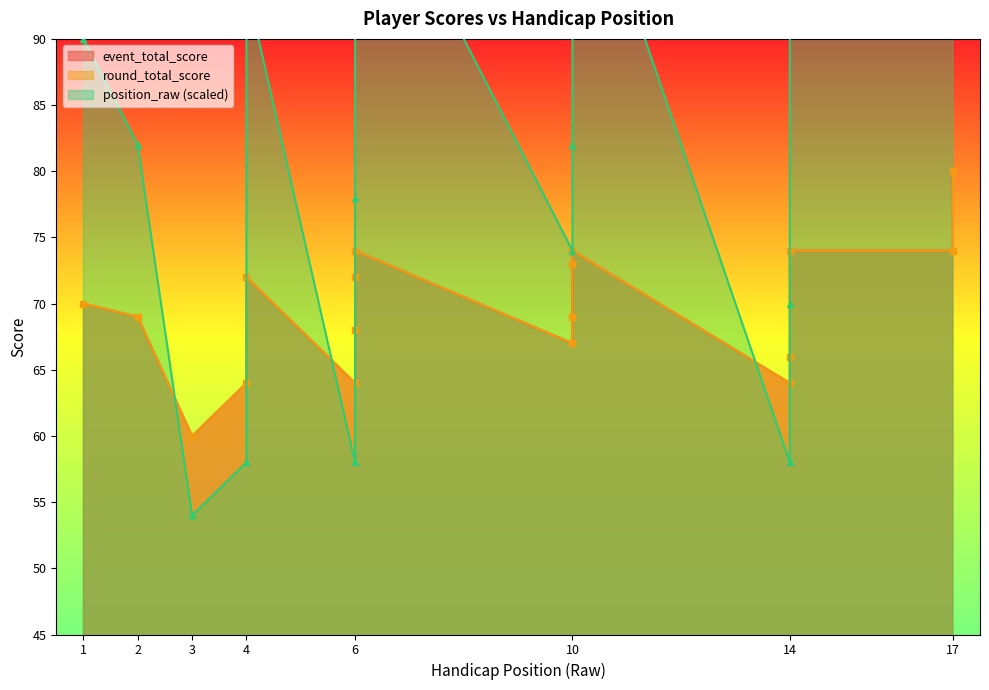

How many intersections are there between round_total_score and position_raw?

6